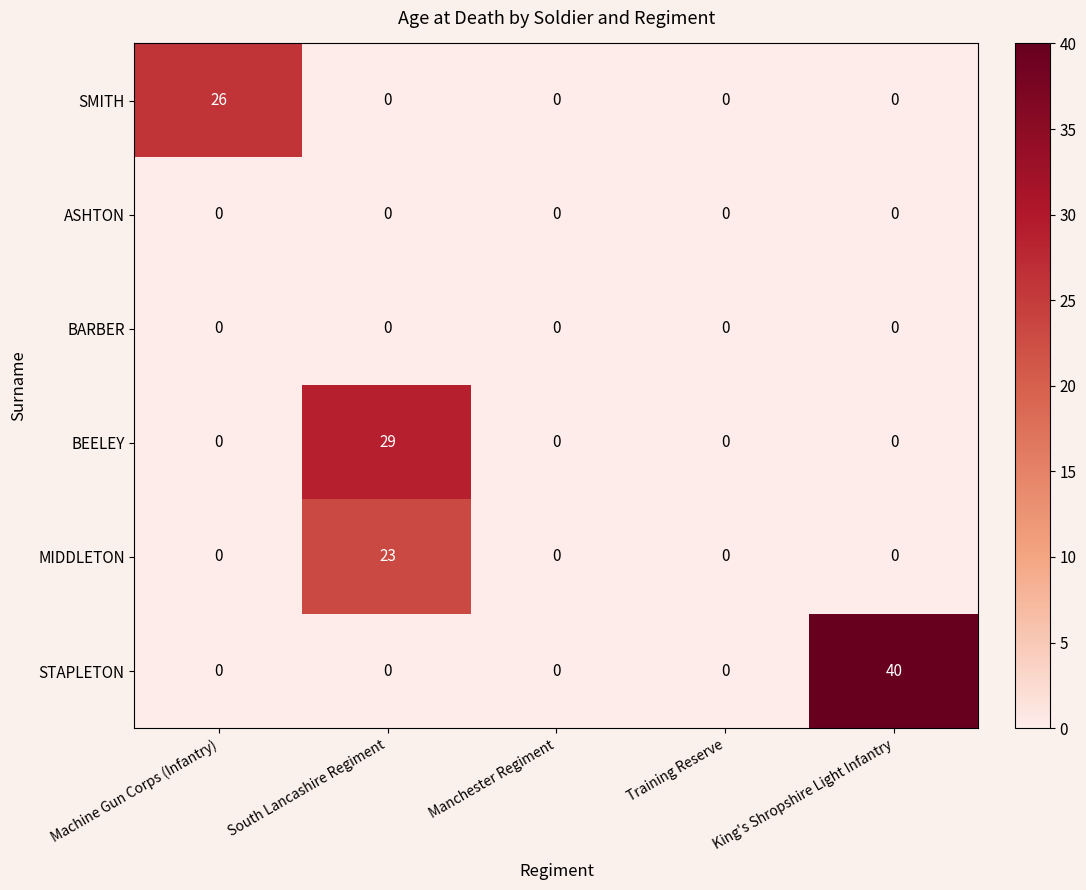

At how many categories does at least one series exceed 37?

1